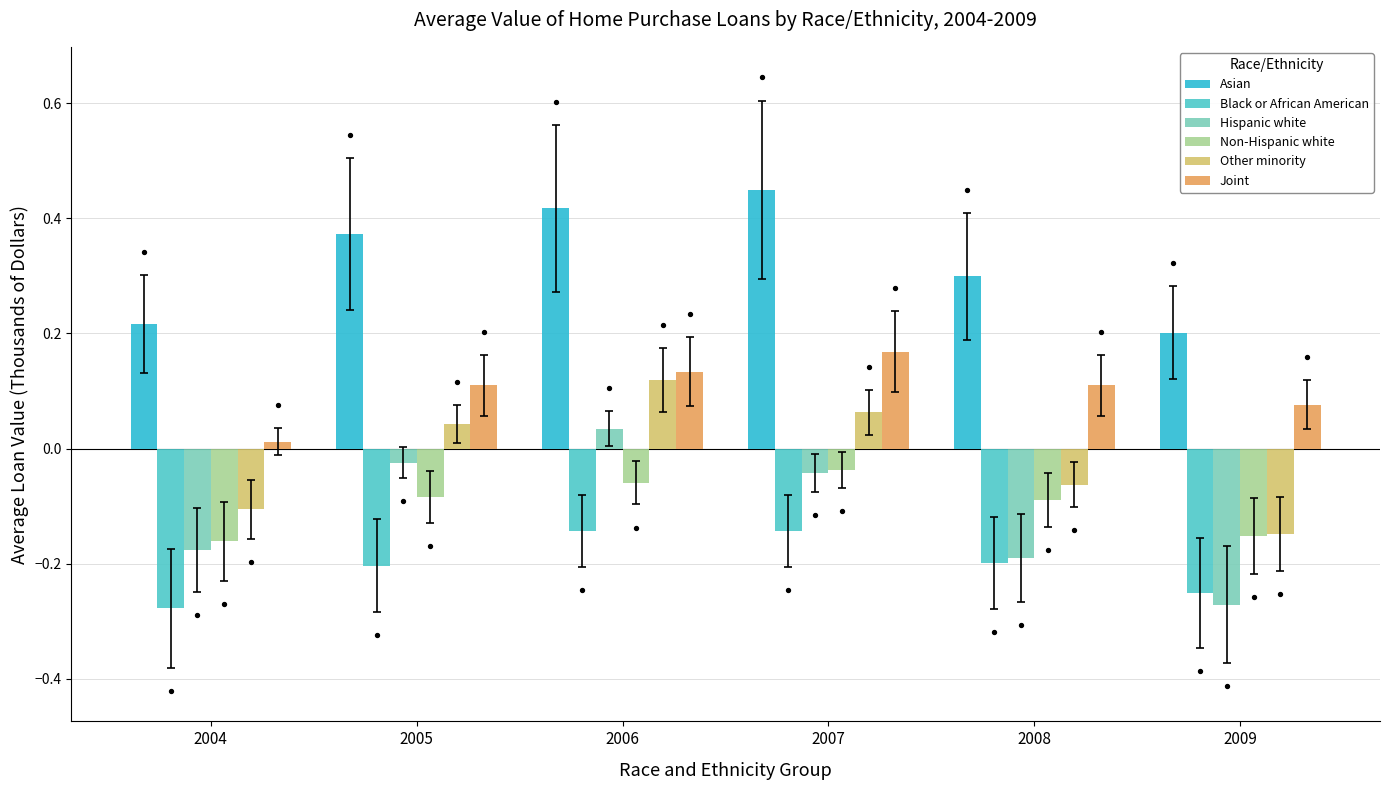

What are all the series names shown in the legend?

Asian, Black or African American, Hispanic white, Non-Hispanic white, Other minority, Joint